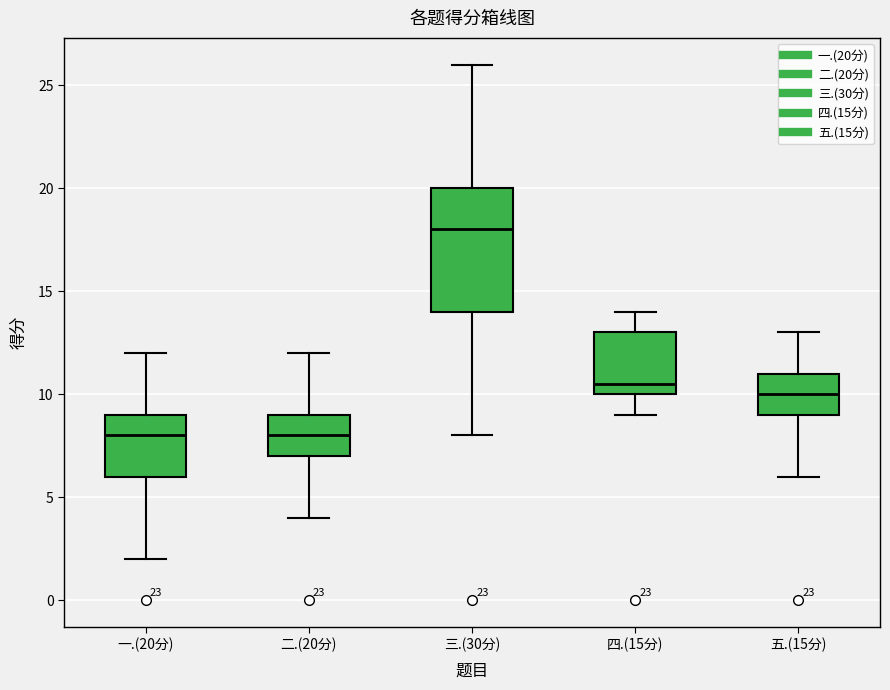

Where is the upper edge of the box for 三.(30分) on the y-axis? The values are not printed on the chart, so give them approximately, as read against the axis.

20.0